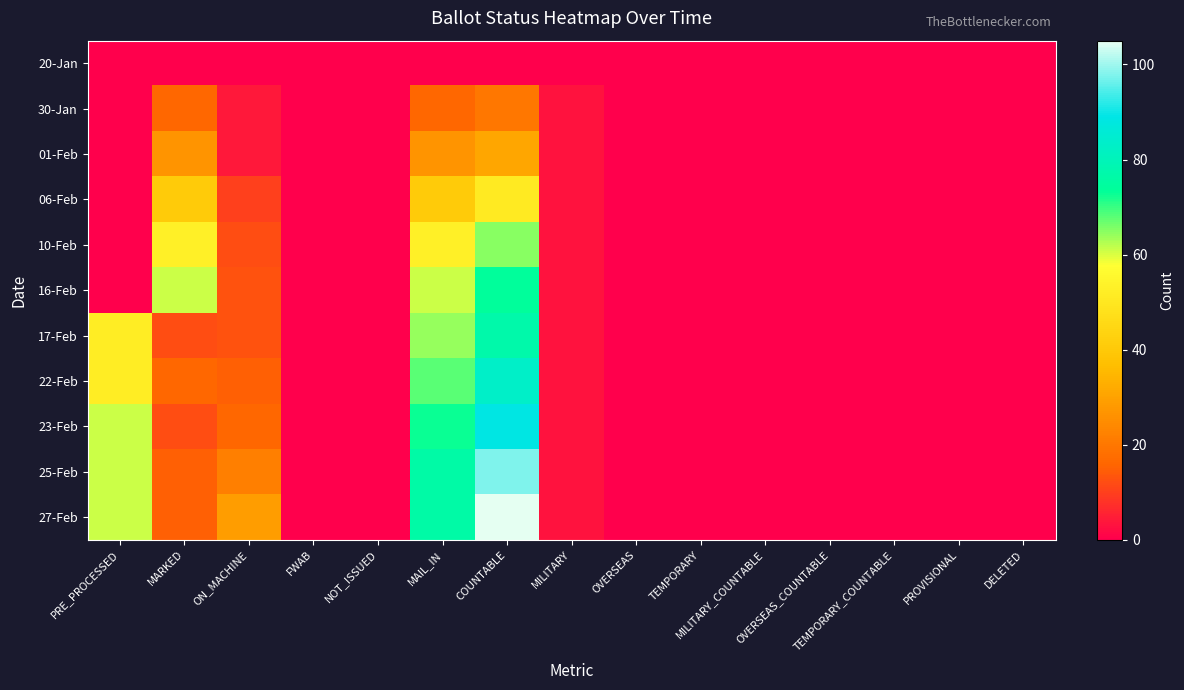

Rank the series at COUNTABLE from highest to lowest value.

27-Feb, 25-Feb, 23-Feb, 22-Feb, 17-Feb, 16-Feb, 10-Feb, 06-Feb, 01-Feb, 30-Jan, 20-Jan